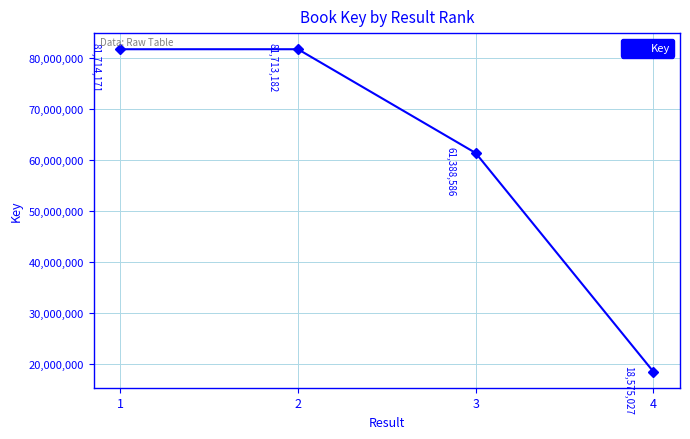

What is the smallest value displayed?

18575027